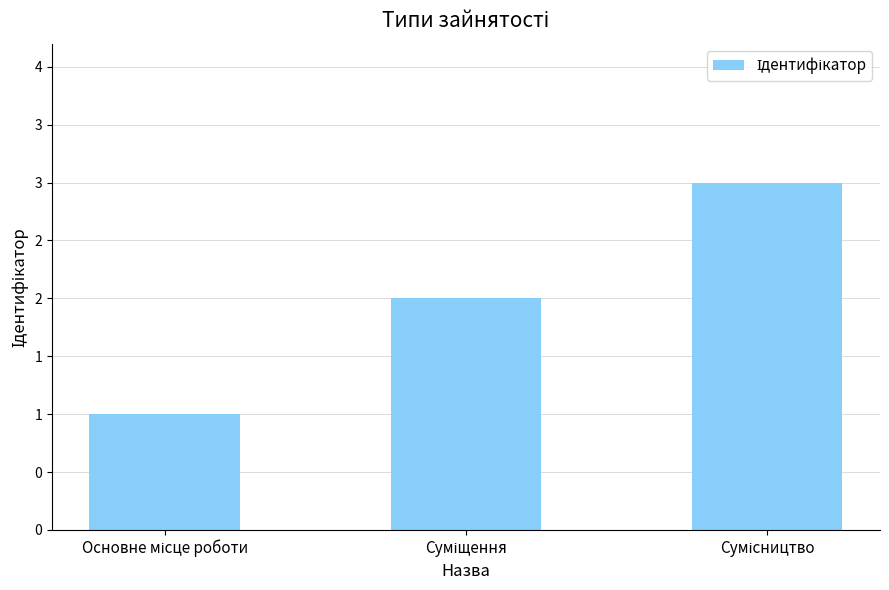

The chart shows a value of 1 at Суміщення. True or false?

False